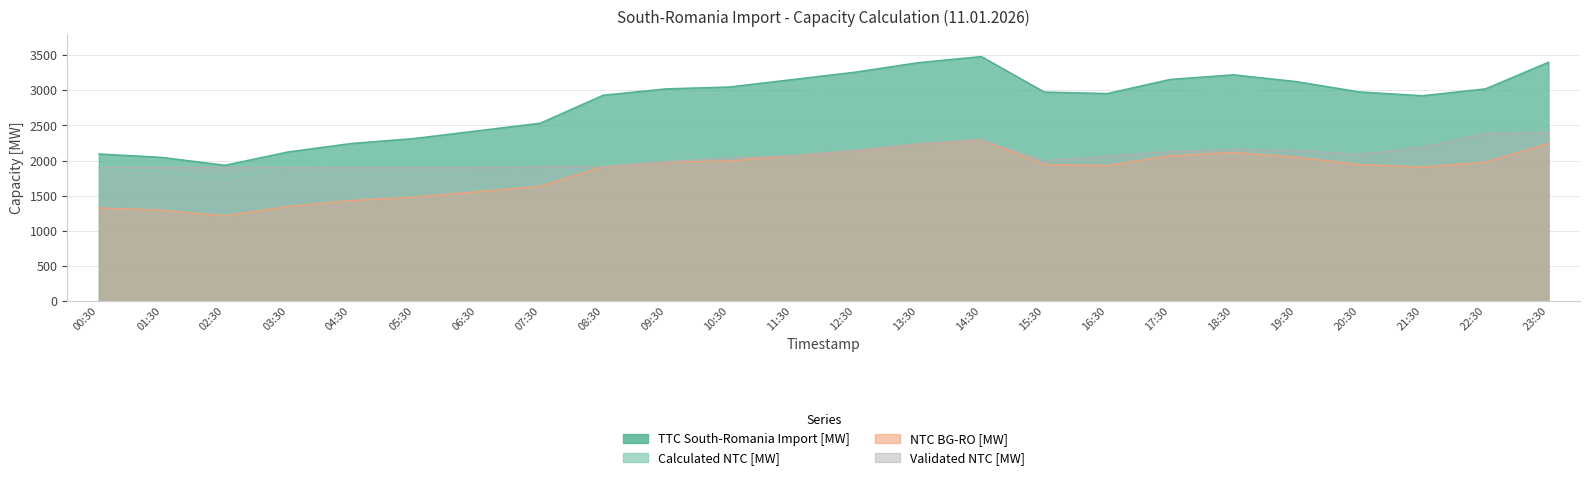

Where is Calculated NTC [MW] nearest to the value 2508?

07:30